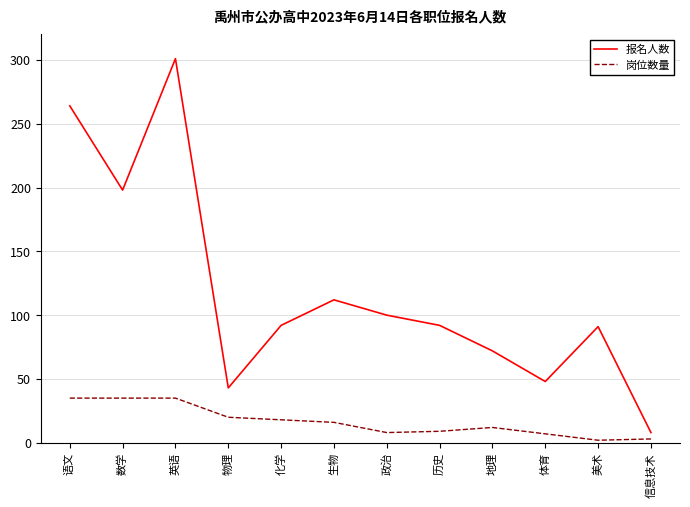

Is the value of 报名人数 at 化学 greater than the value of 岗位数量 at 历史?

Yes